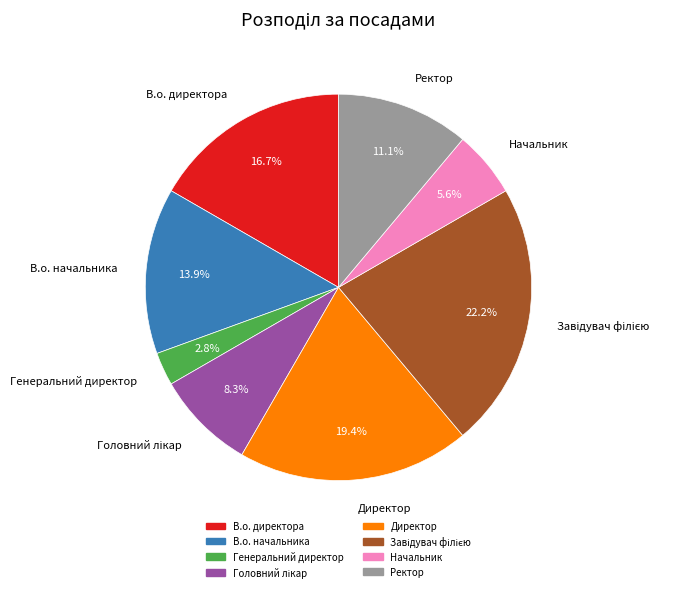

Do Директор and В.о. начальника together represent more than half of the pie?

No